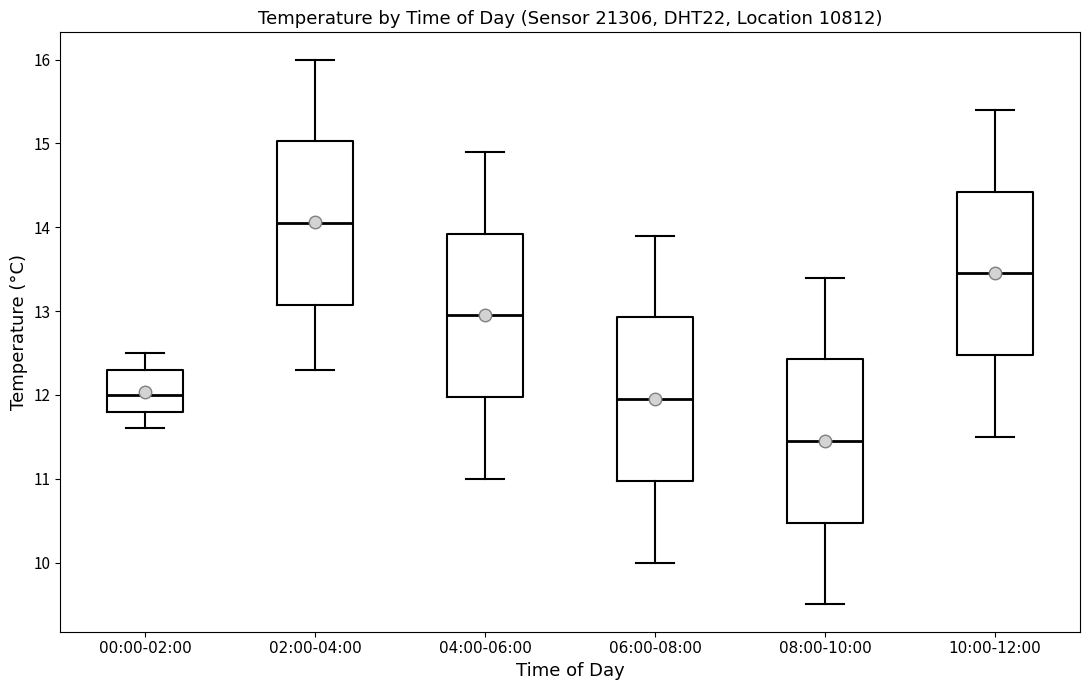

Reading left to right, read every box against the y-axis: the position of its median line, the range the box covers, and the ends of its whiskers. The values are not printed on the chart, so give them approximately, as read against the axis.

00:00-02:00: median 12.0, box 11.8 to 12.3, whiskers 11.6 to 12.5
02:00-04:00: median 14.1, box 13.1 to 15.0, whiskers 12.3 to 16.0
04:00-06:00: median 13.0, box 12.0 to 13.9, whiskers 11.0 to 14.9
06:00-08:00: median 12.0, box 11.0 to 12.9, whiskers 10.0 to 13.9
08:00-10:00: median 11.5, box 10.5 to 12.4, whiskers 9.5 to 13.4
10:00-12:00: median 13.5, box 12.5 to 14.4, whiskers 11.5 to 15.4